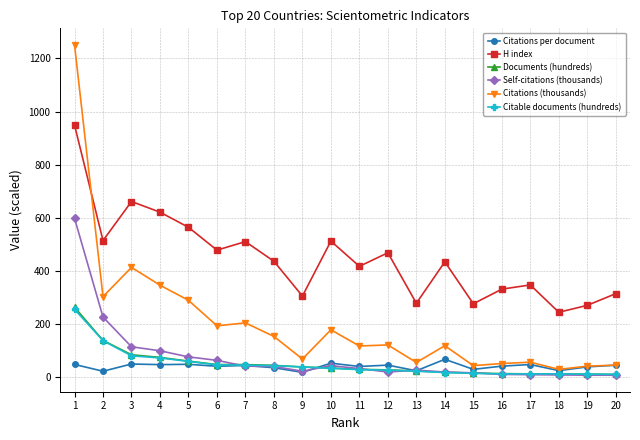

What is the greatest value displayed?

1251.0